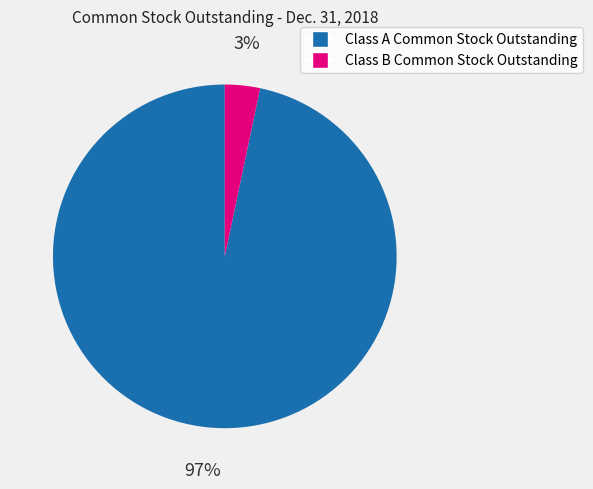

To the nearest percent, what is the average slice percentage?

50%